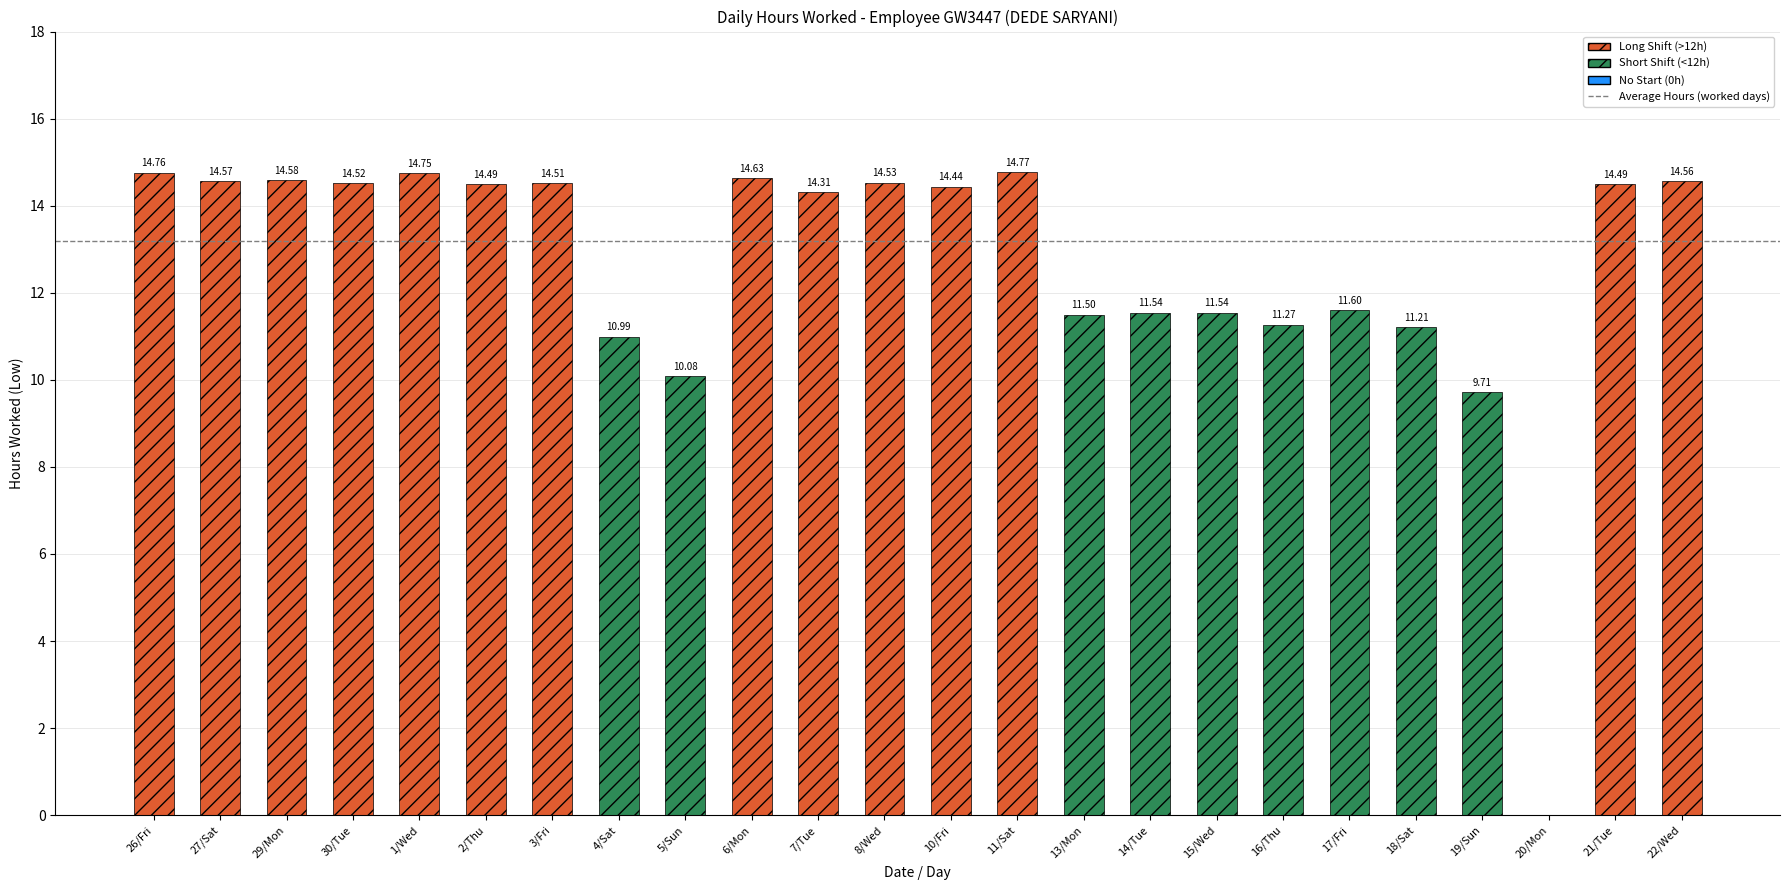

What is the difference between the values at 13/Mon and 6/Mon?

3.1